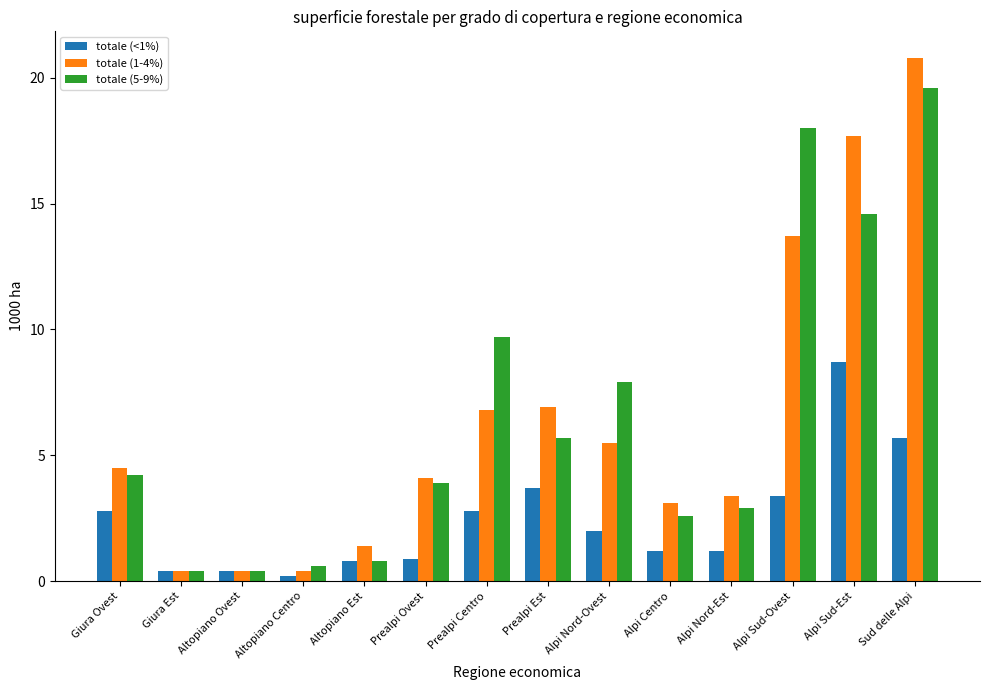

What is the sum of the totale (<1%) values at Altopiano Ovest and Prealpi Est?

4.1